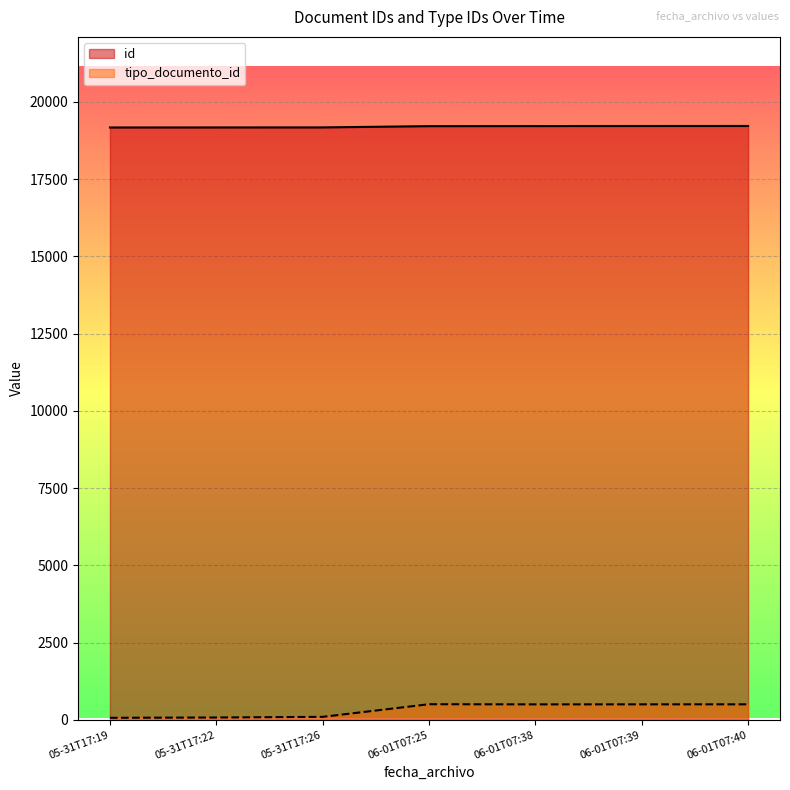

What is the minimum value shown in the chart?

65